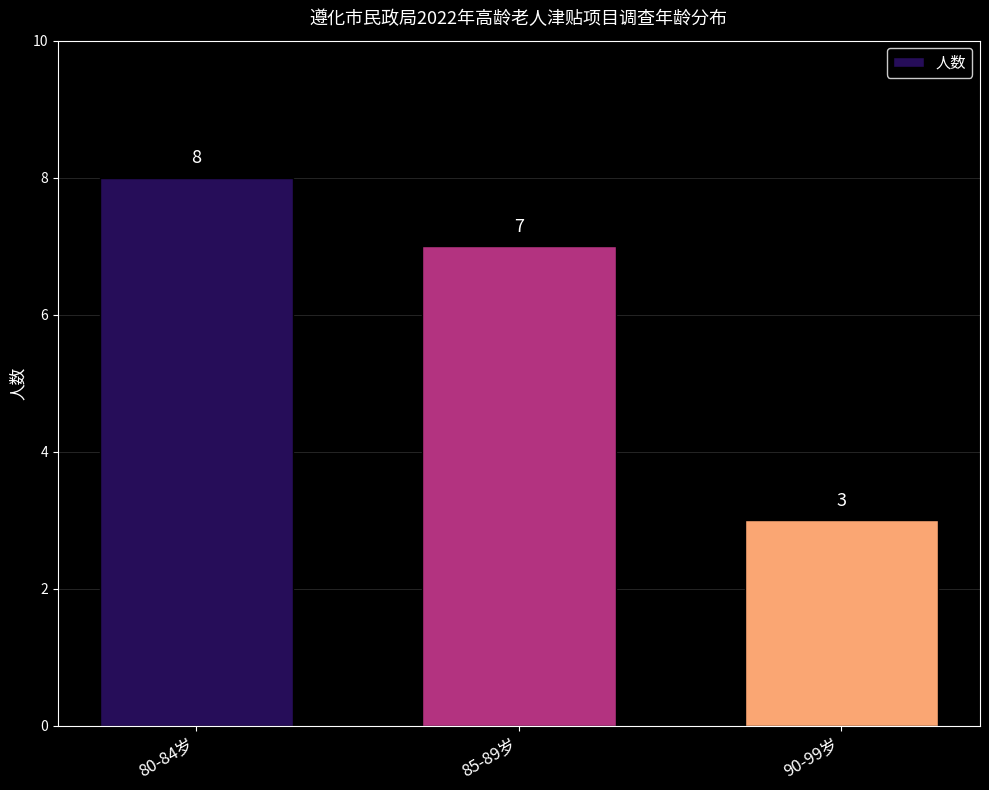

Is it true that the value at 85-89岁 is 2?

False